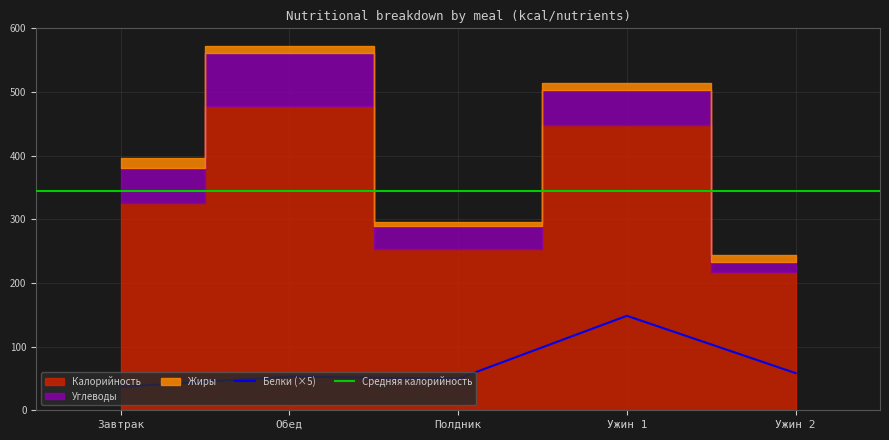

Which series has the widest spread of values?

Калорийность